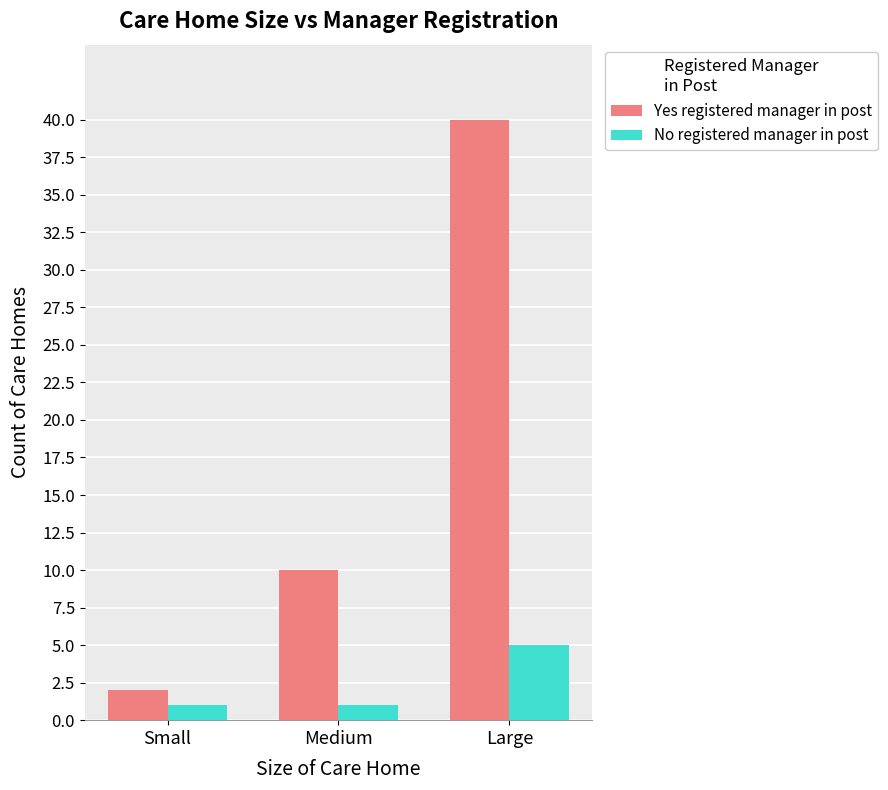

Which category has the highest value across all series?

Large